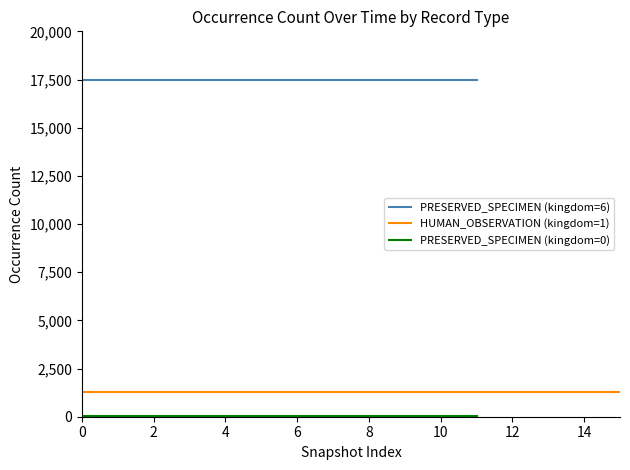

What is the value of the PRESERVED_SPECIMEN_kingdom0 point at the 1st from the left?

22